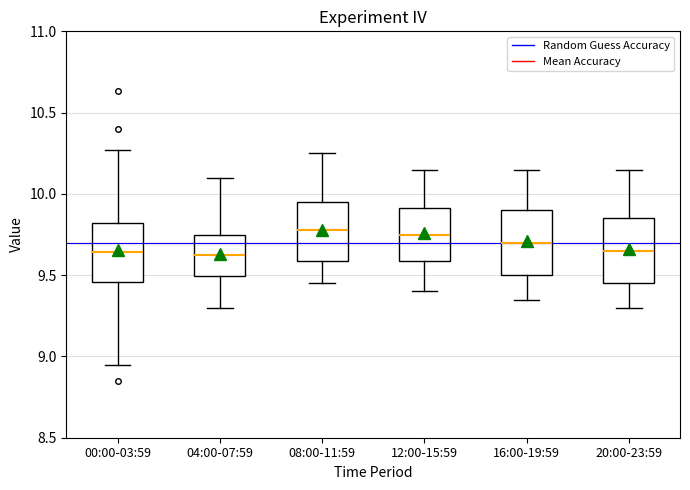

Reading left to right, transcribe this box plot: for each box, give where its median line is, the range the box spans, and where its two whiskers end, as read against the y-axis. The values are not printed on the chart, so give them approximately, as read against the axis.

00:00-03:59: median 9.65, box 9.45 to 9.80, whiskers 8.95 to 10.25
04:00-07:59: median 9.65, box 9.50 to 9.75, whiskers 9.30 to 10.10
08:00-11:59: median 9.80, box 9.60 to 9.95, whiskers 9.45 to 10.25
12:00-15:59: median 9.75, box 9.60 to 9.90, whiskers 9.40 to 10.15
16:00-19:59: median 9.70, box 9.50 to 9.90, whiskers 9.35 to 10.15
20:00-23:59: median 9.65, box 9.45 to 9.85, whiskers 9.30 to 10.15